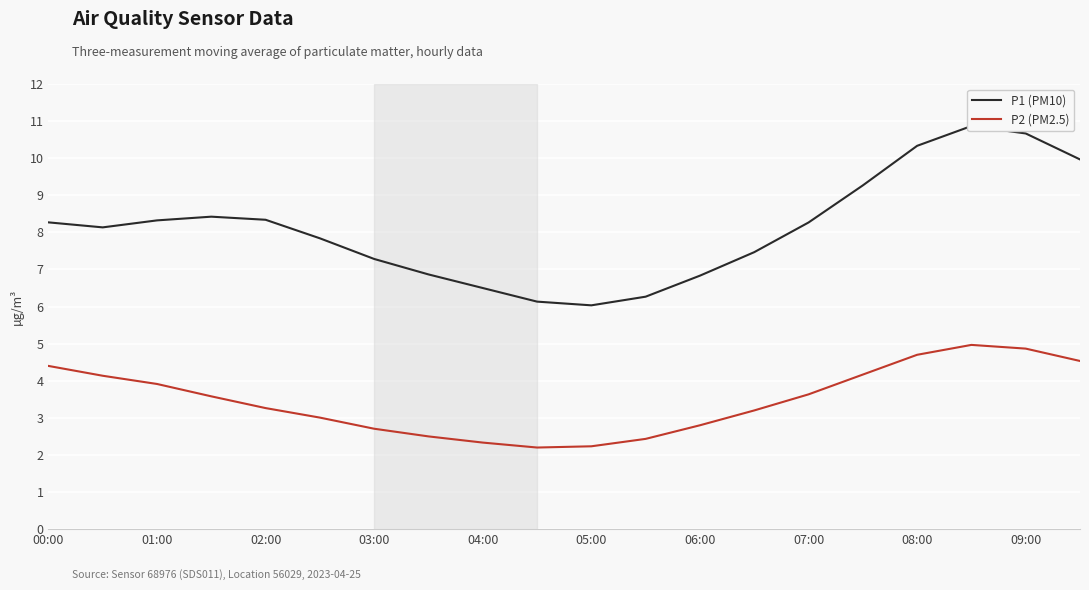

True or false: P1 (PM10) and P2 (PM2.5) cross at least once.

False